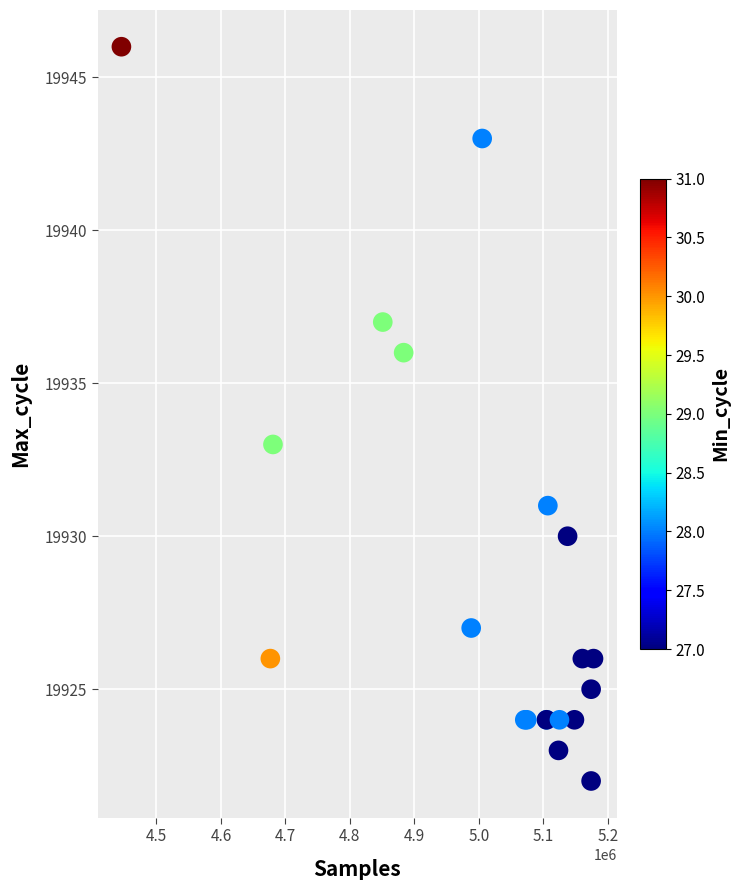

What Y value in the scatter plot is closest to 19934?

19933